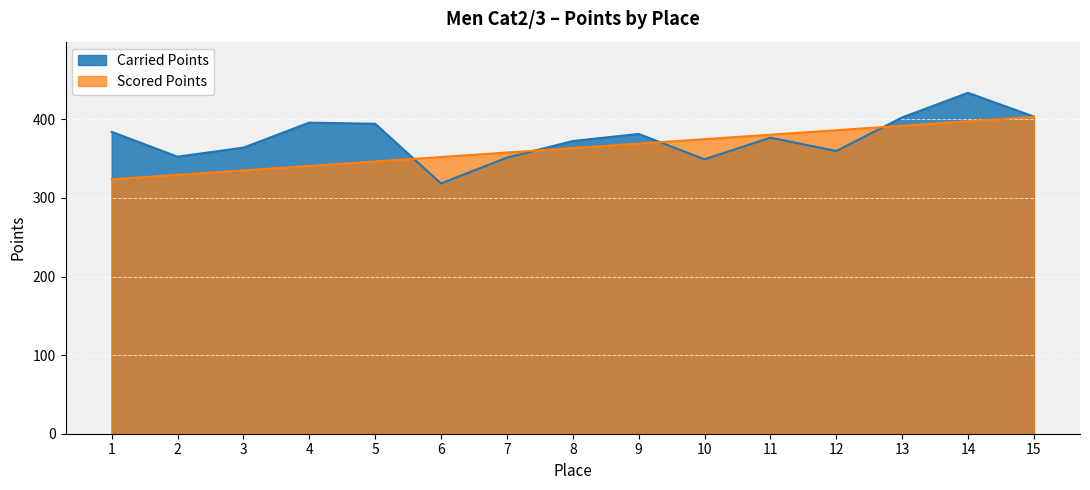

Where is Carried Points nearest to the value 376?

11